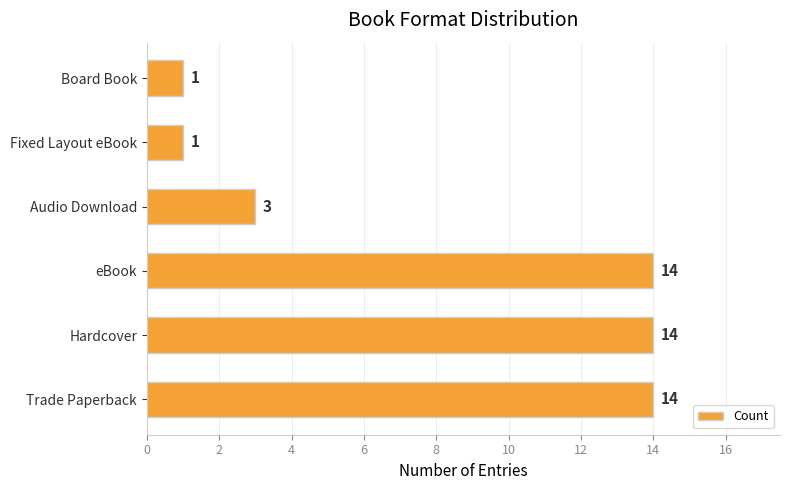

Where is the data nearest to the value 7?

Audio Download